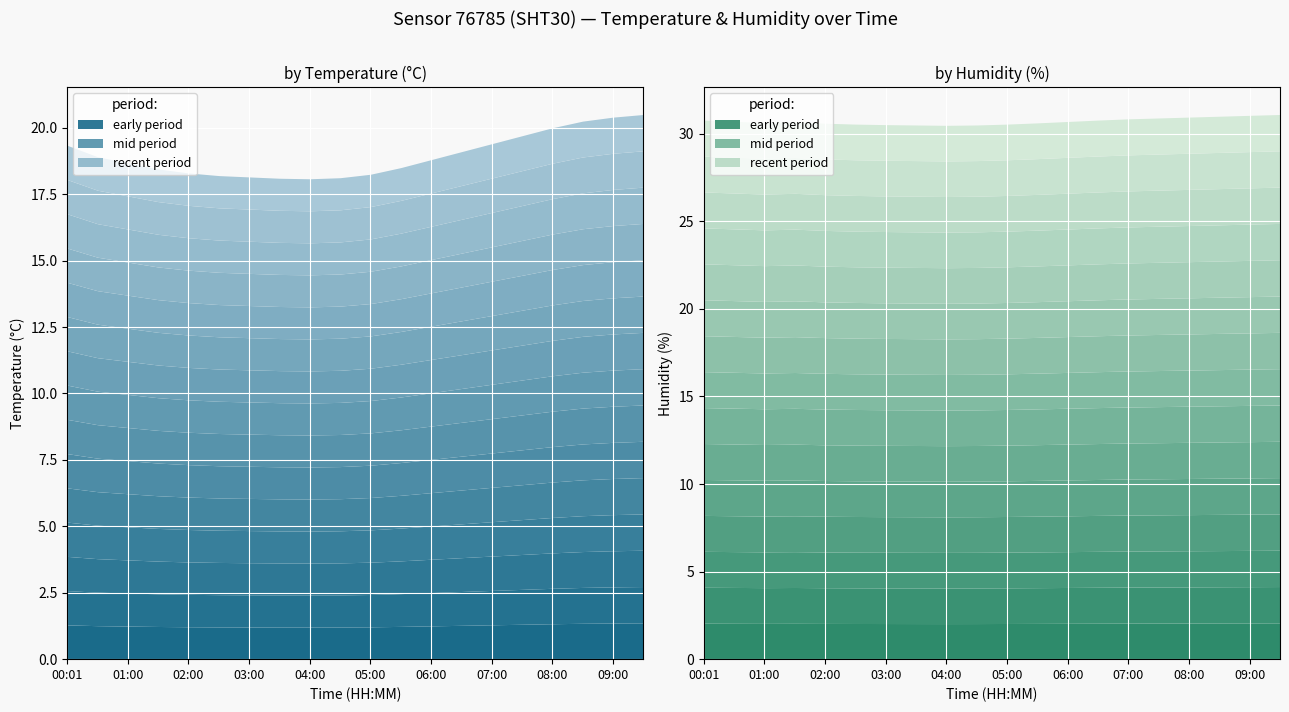

Which has a higher value, 03:00 or 09:30?

09:30